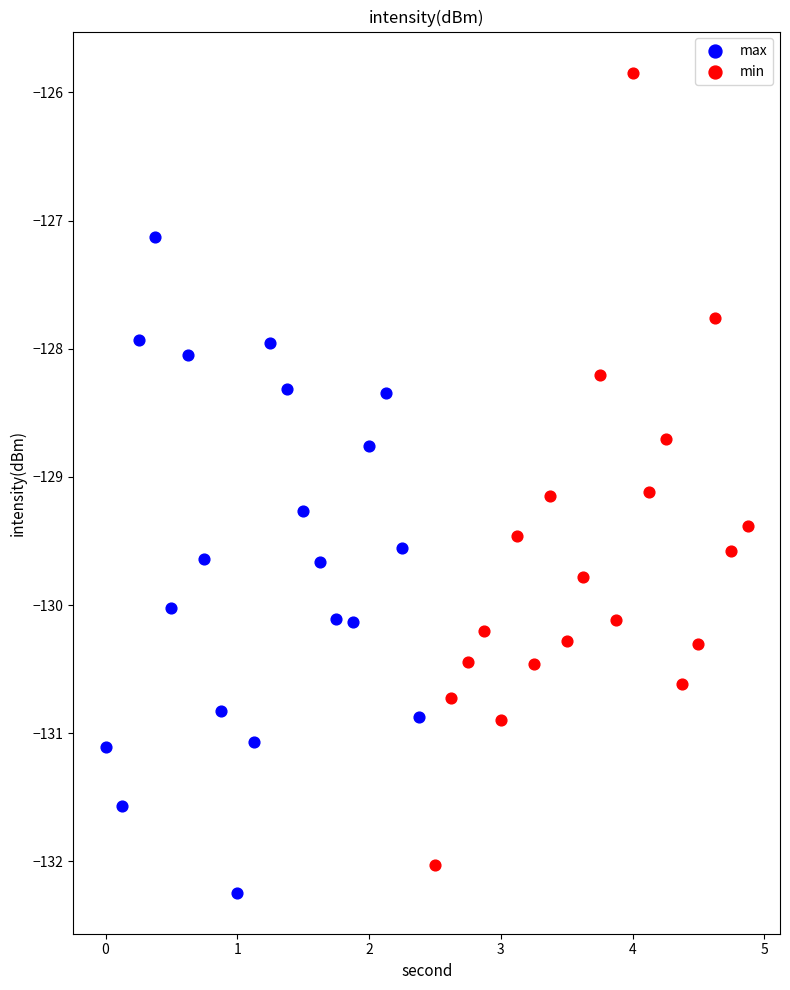

Which series reaches the maximum Y coordinate?

min